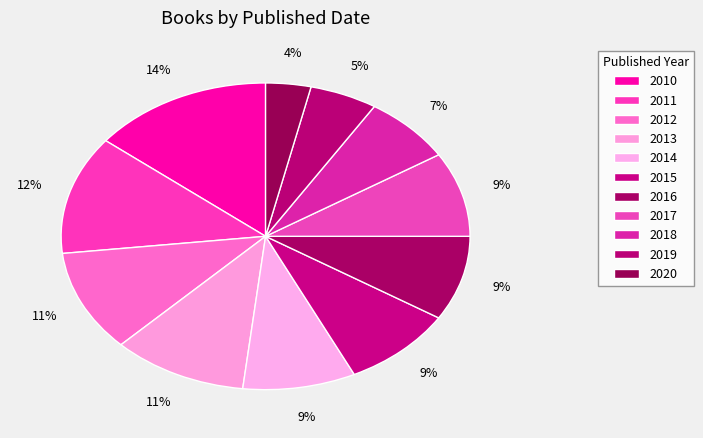

To the nearest percent, what is the average slice percentage?

9%